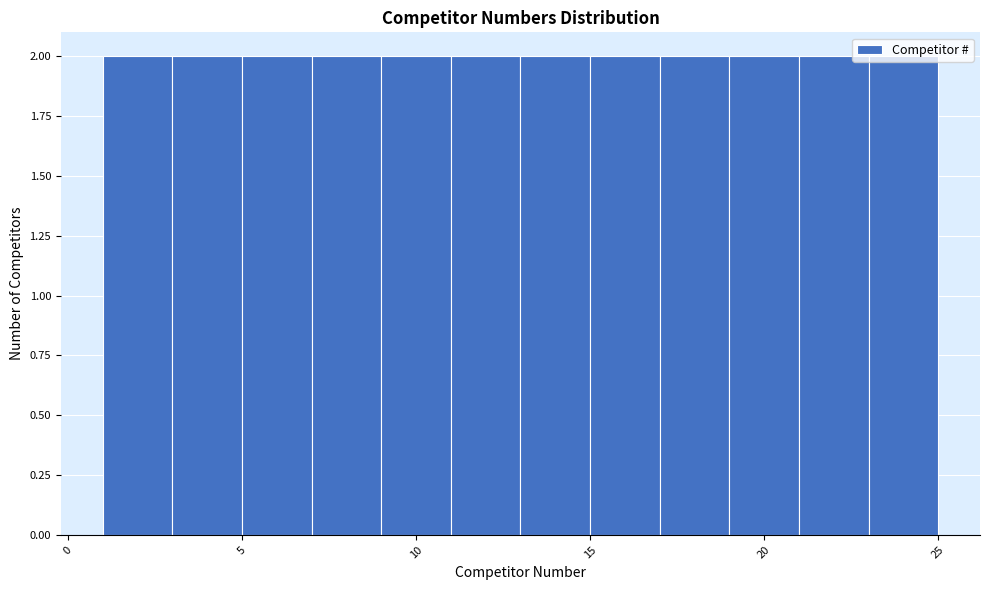

What is the height of the bar covering 1 to 3 on the x-axis? The values are not printed on the chart, so give them approximately, as read against the axis.

2